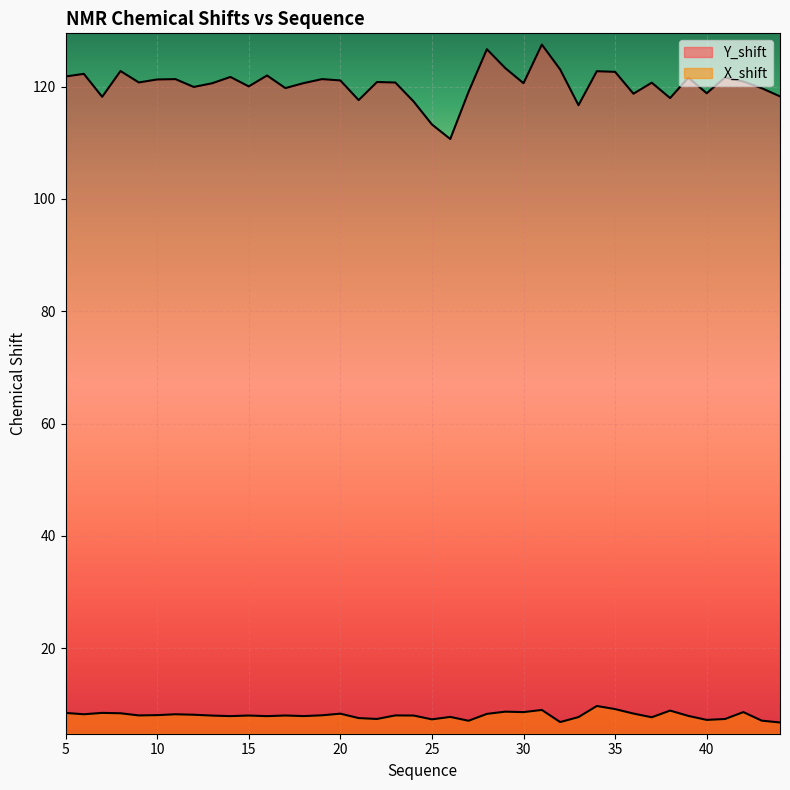

Which series has the largest total across all categories?

Y_shift